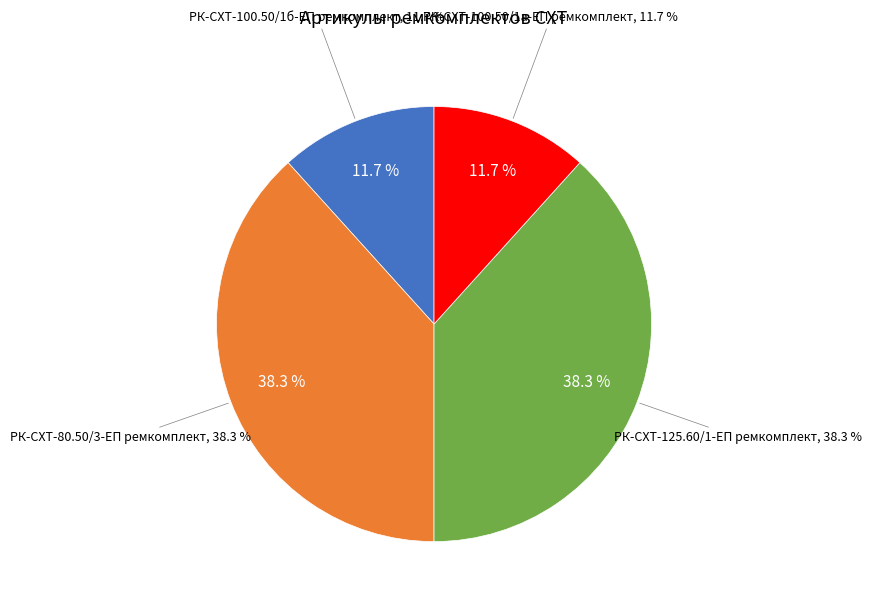

To the nearest percent, what is the difference between the largest and smallest slice percentages?

27%